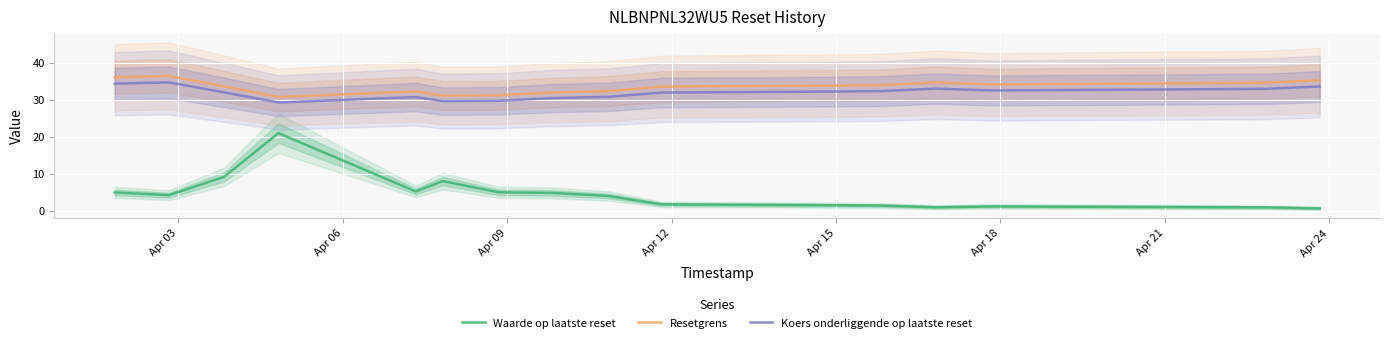

What is the value of the Waarde op laatste reset point at the 3rd from the left?

9.2